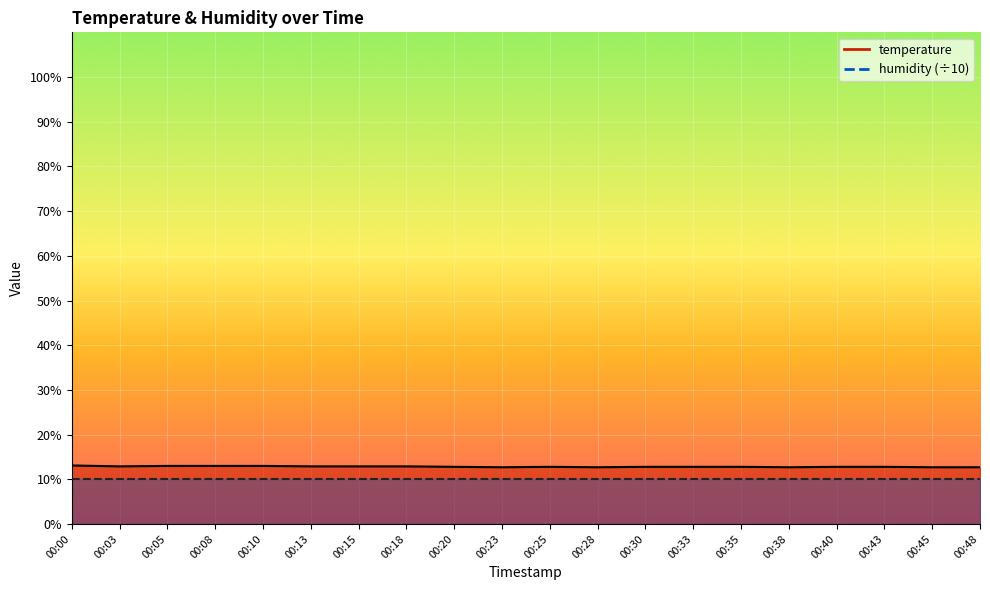

Read the value at 00:40.

12.8